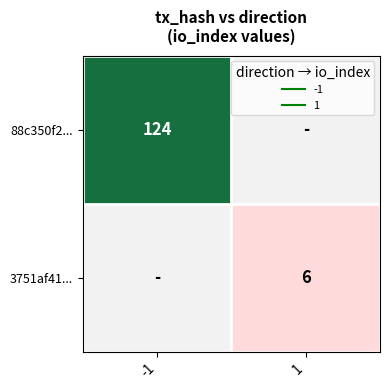

Rank the series at -1 from highest to lowest value.

88c350f2..., 3751af41...